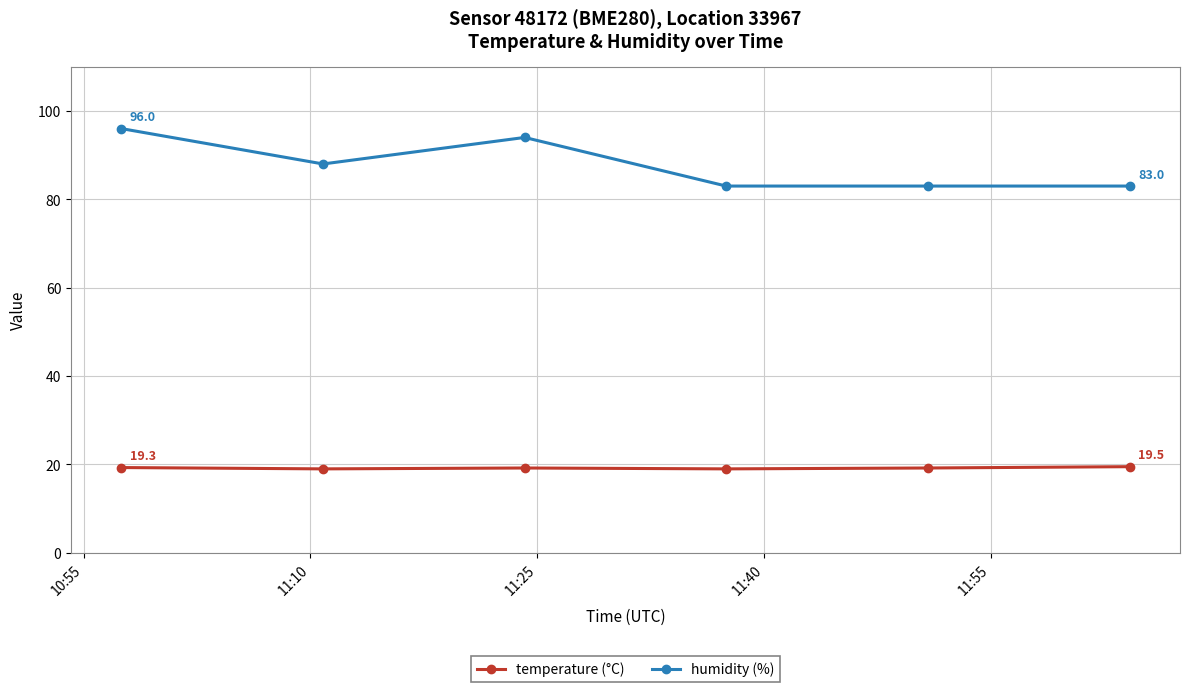

At how many categories does at least one series exceed 52?

6